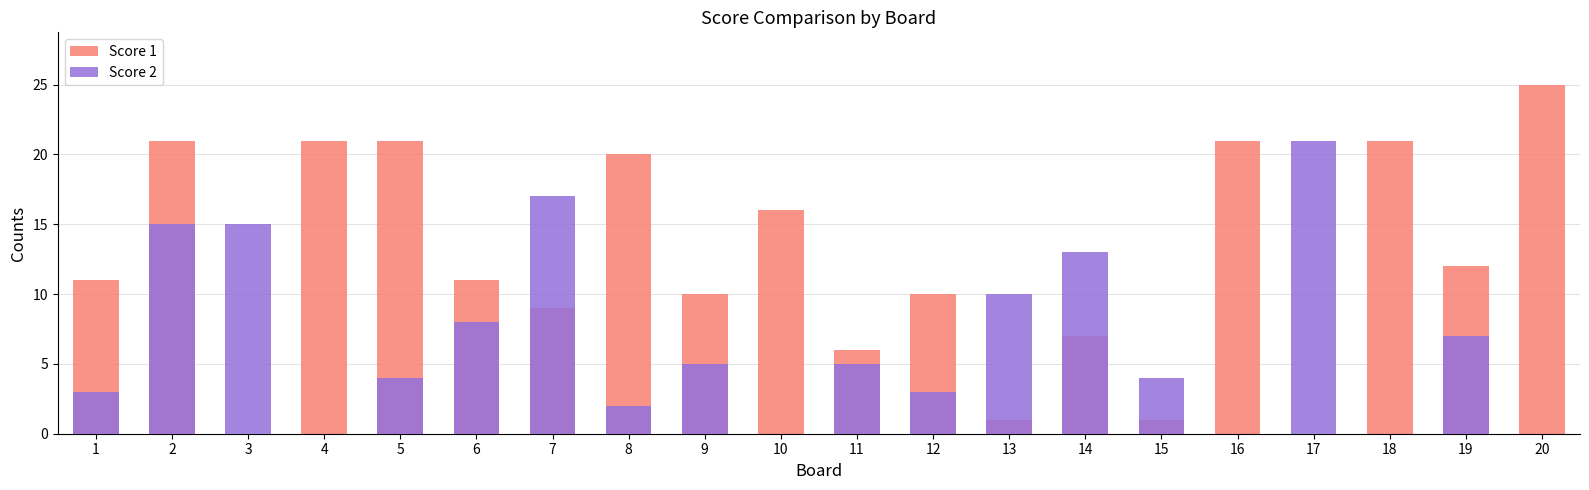

What are all the series names shown in the legend?

Score 1, Score 2